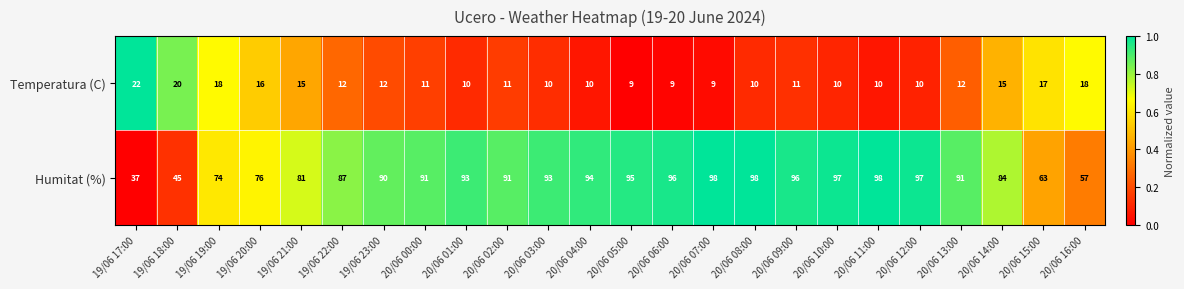

What is the average value of the Humitat (%) series?

84